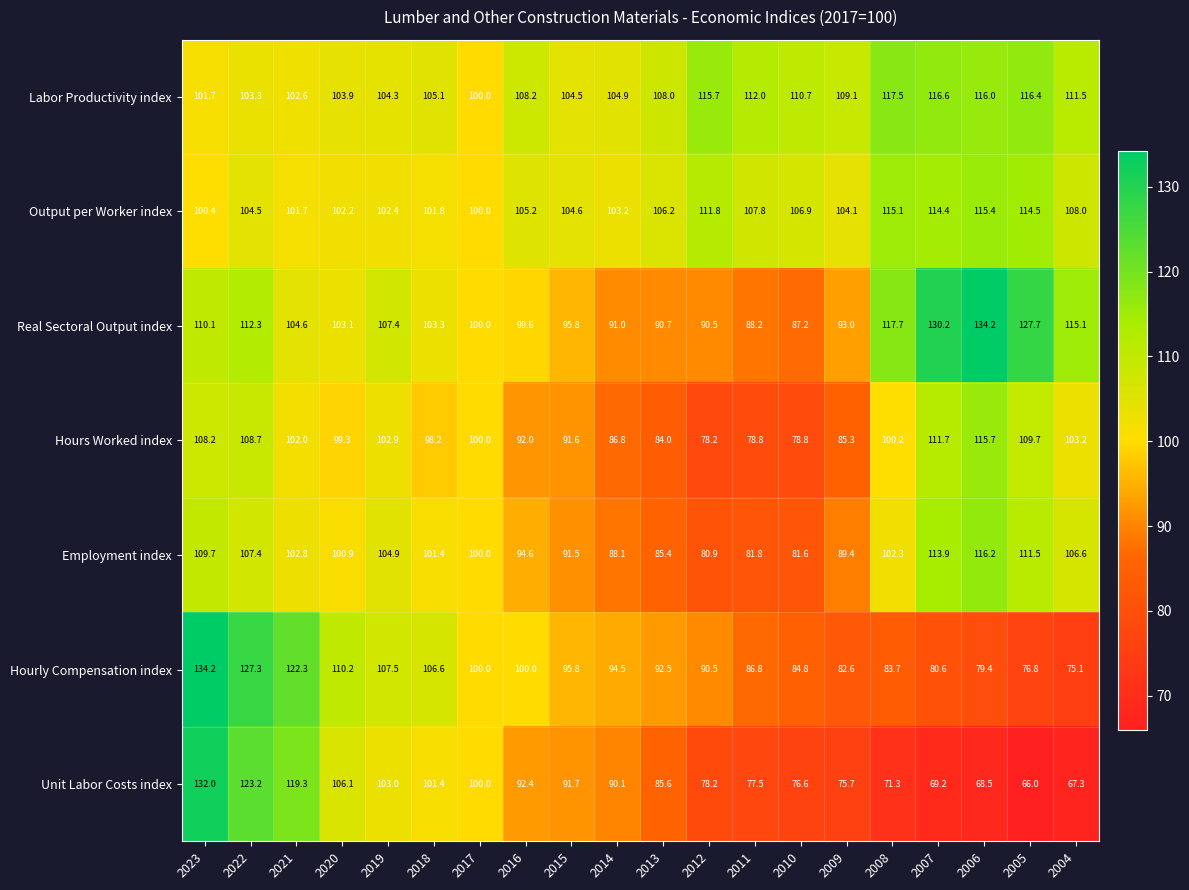

What is the average value of the Unit Labor Costs index series?

89.8